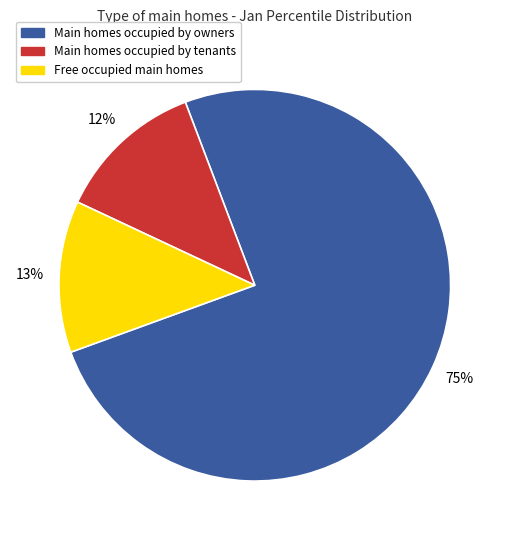

To the nearest percent, what is the difference between the largest and smallest slice percentages?

63%